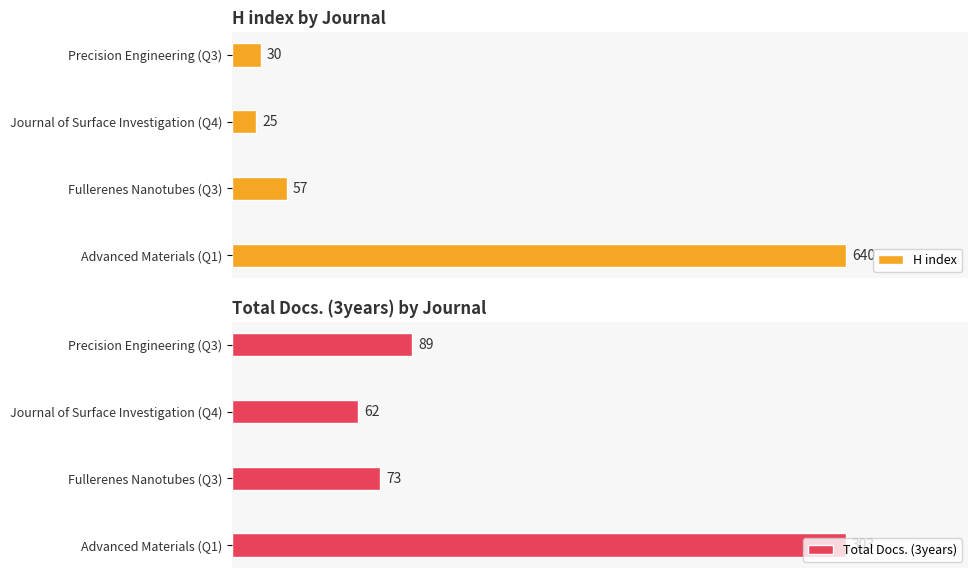

At which label is H index closest to 332?

Fullerenes Nanotubes (Q3)